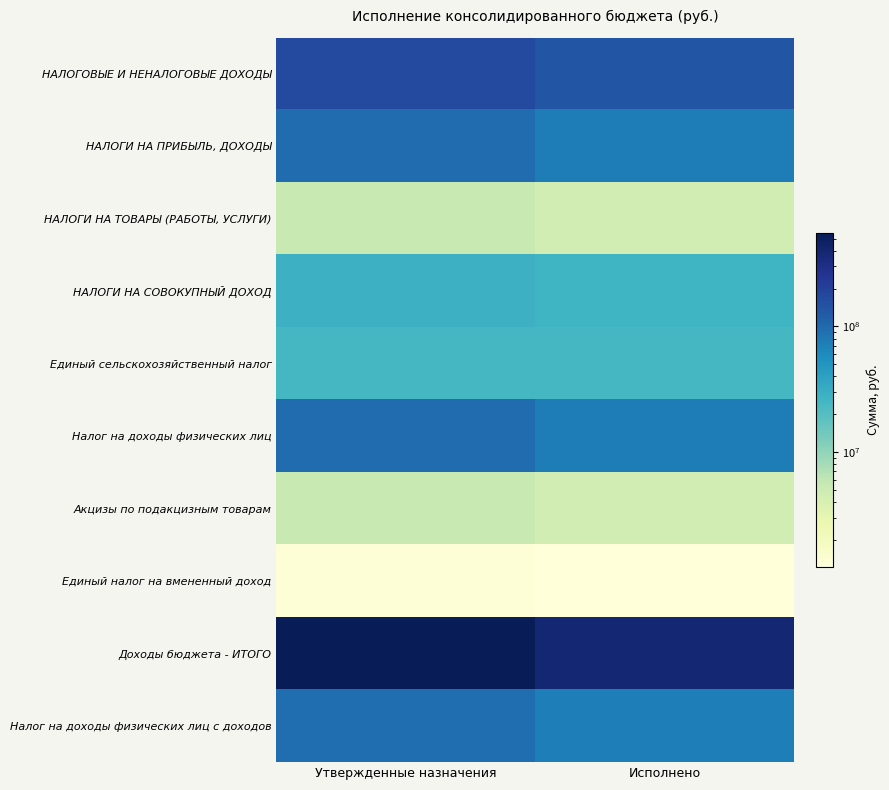

Reading left to right, extract all data points from this chart.

НАЛОГОВЫЕ И НЕНАЛОГОВЫЕ ДОХОДЫ: Утвержденные назначения=169693865.1	Исполнено=140968413.0
НАЛОГИ НА ПРИБЫЛЬ, ДОХОДЫ: Утвержденные назначения=94902587.0	Исполнено=75098575.7
НАЛОГИ НА ТОВАРЫ (РАБОТЫ, УСЛУГИ): Утвержденные назначения=5389183.0	Исполнено=4496160.0
НАЛОГИ НА СОВОКУПНЫЙ ДОХОД: Утвержденные назначения=28348798.9	Исполнено=26971776.1
Единый сельскохозяйственный налог: Утвержденные назначения=24442798.9	Исполнено=24289483.1
Налог на доходы физических лиц: Утвержденные назначения=94902587.0	Исполнено=75098575.7
Акцизы по подакцизным товарам: Утвержденные назначения=5389183.0	Исполнено=4496160.0
Единый налог на вмененный доход: Утвержденные назначения=1306000.0	Исполнено=1219041.5
Доходы бюджета - ИТОГО: Утвержденные назначения=552492441.8	Исполнено=394578995.6
Налог на доходы физических лиц с доходов: Утвержденные назначения=92756992.0	Исполнено=72507525.0